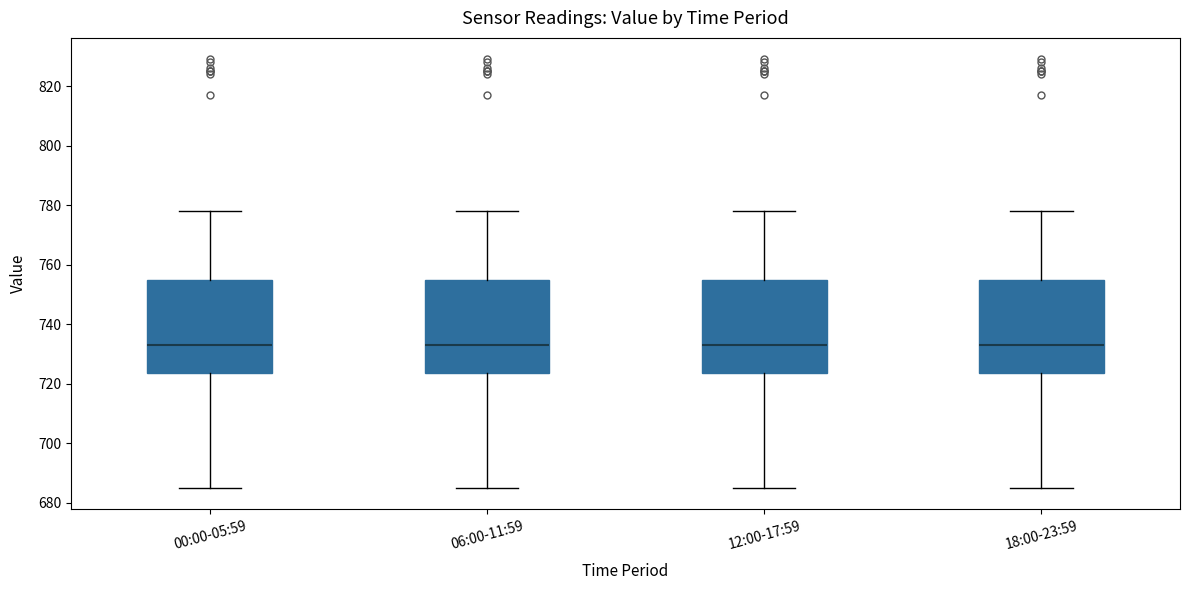

Where does the lower whisker of the box for 06:00-11:59 end on the y-axis? The values are not printed on the chart, so give them approximately, as read against the axis.

686